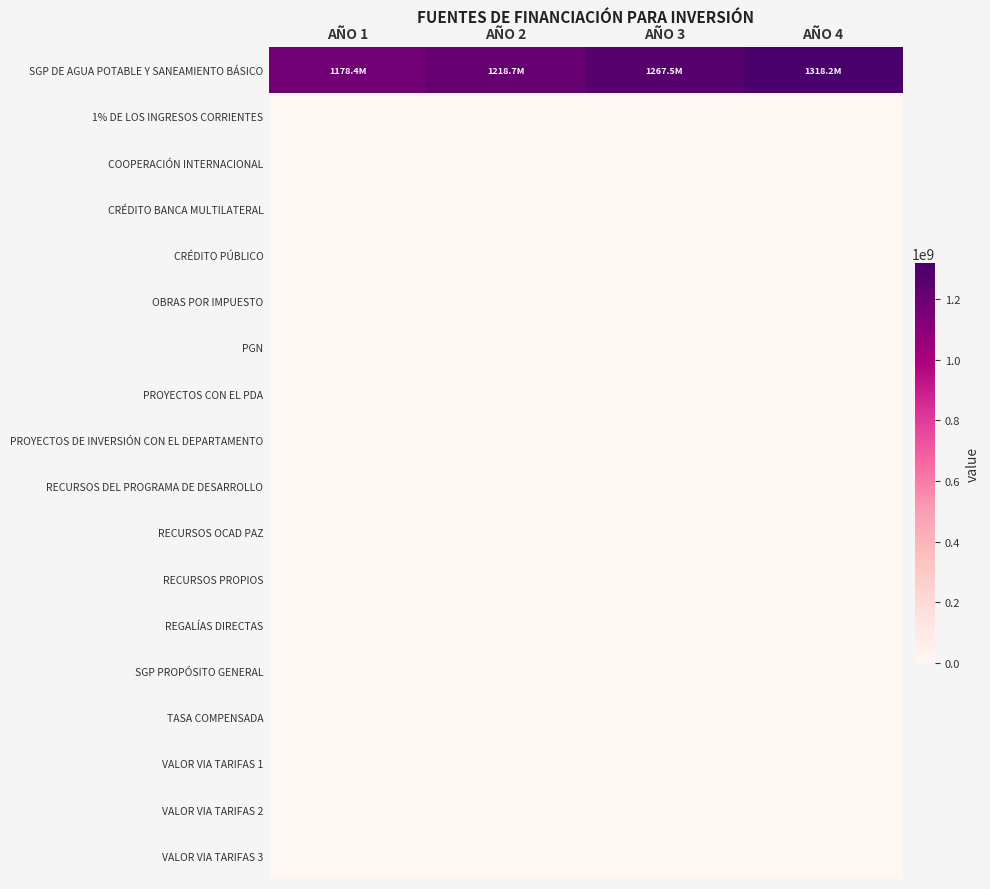

At AÑO 4, list the series in order from smallest to largest.

1% DE LOS INGRESOS CORRIENTES, COOPERACIÓN INTERNACIONAL, CRÉDITO BANCA MULTILATERAL, CRÉDITO PÚBLICO, OBRAS POR IMPUESTO, PGN, PROYECTOS CON EL PDA, PROYECTOS DE INVERSIÓN CON EL DEPARTAMENTO, RECURSOS DEL PROGRAMA DE DESARROLLO, RECURSOS OCAD PAZ, RECURSOS PROPIOS, REGALÍAS DIRECTAS, SGP PROPÓSITO GENERAL, TASA COMPENSADA, VALOR VIA TARIFAS 1, VALOR VIA TARIFAS 2, VALOR VIA TARIFAS 3, SGP DE AGUA POTABLE Y SANEAMIENTO BÁSICO